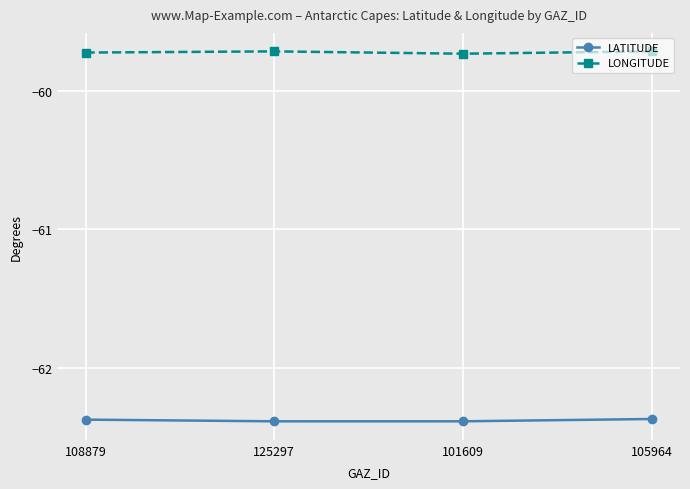

True or false: LONGITUDE has more than 1 interior local peaks.

False